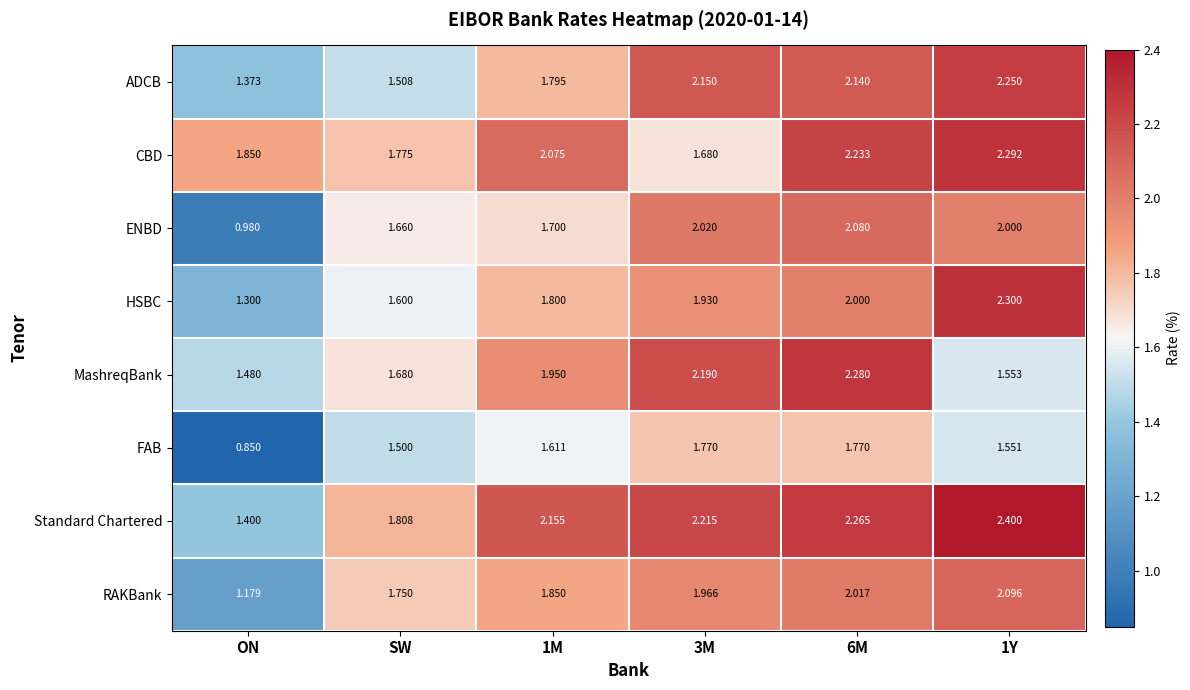

Where is MashreqBank nearest to the value 1?

ON